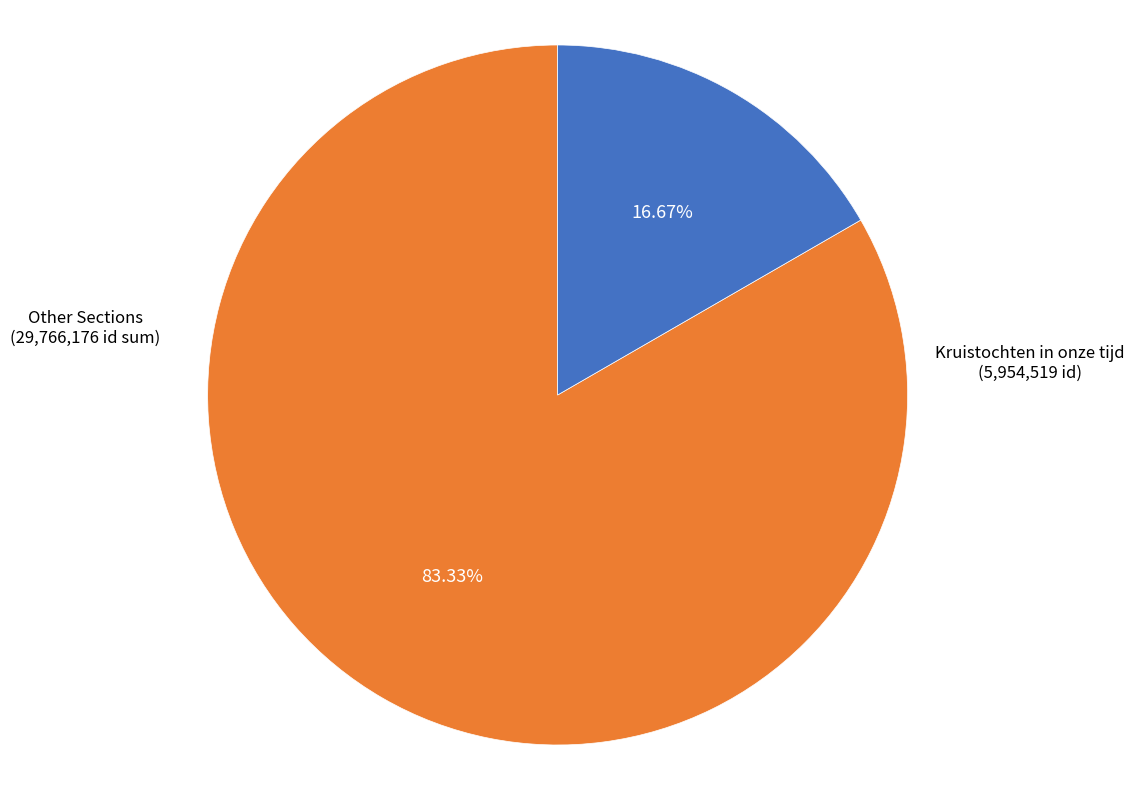

Which has a higher value, Kruistochten in onze tijd or Other Sections?

Other Sections